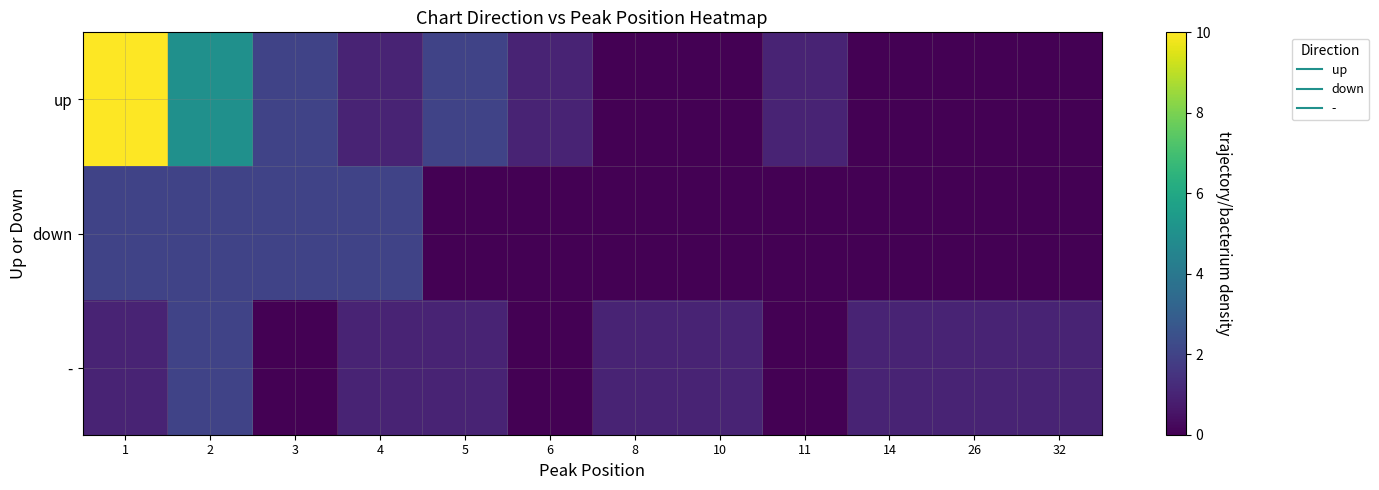

What is the total value across all series at 5?

3